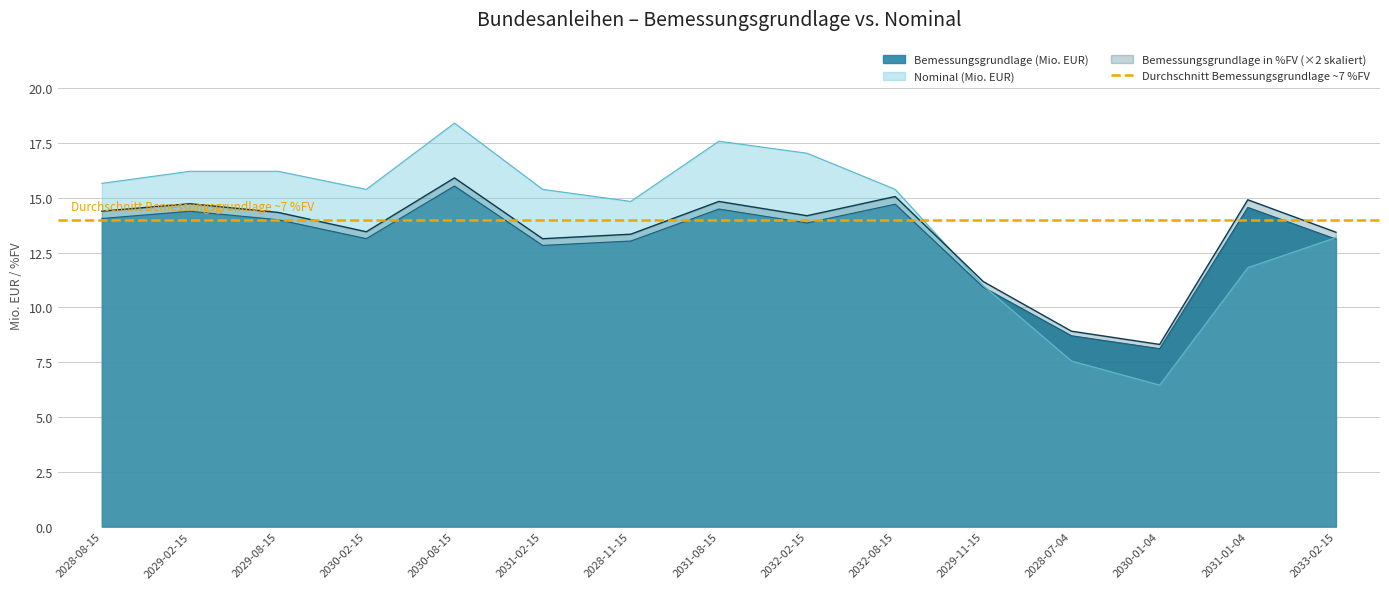

What value does the Bemessungsgrundlage (Mio. EUR) series have at 2028-11-15?

13.0